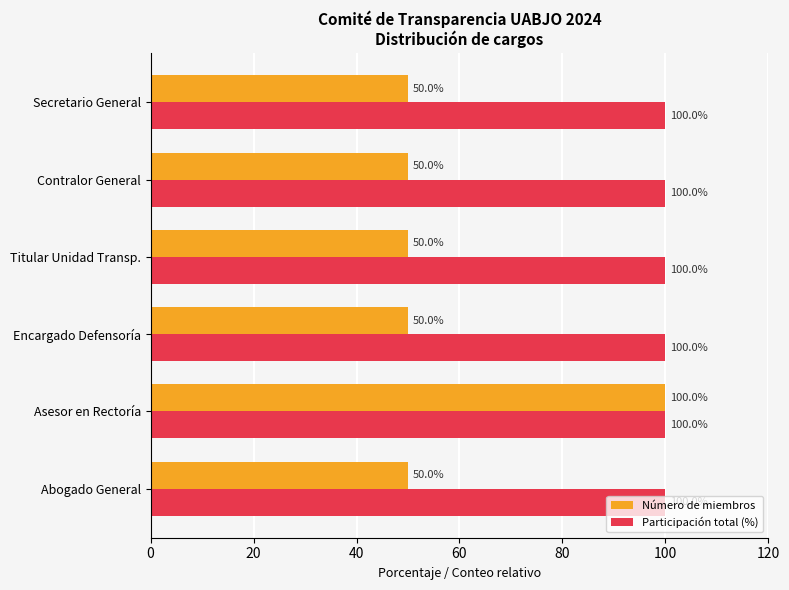

What is the total value across all series at Encargado Defensoría?

150